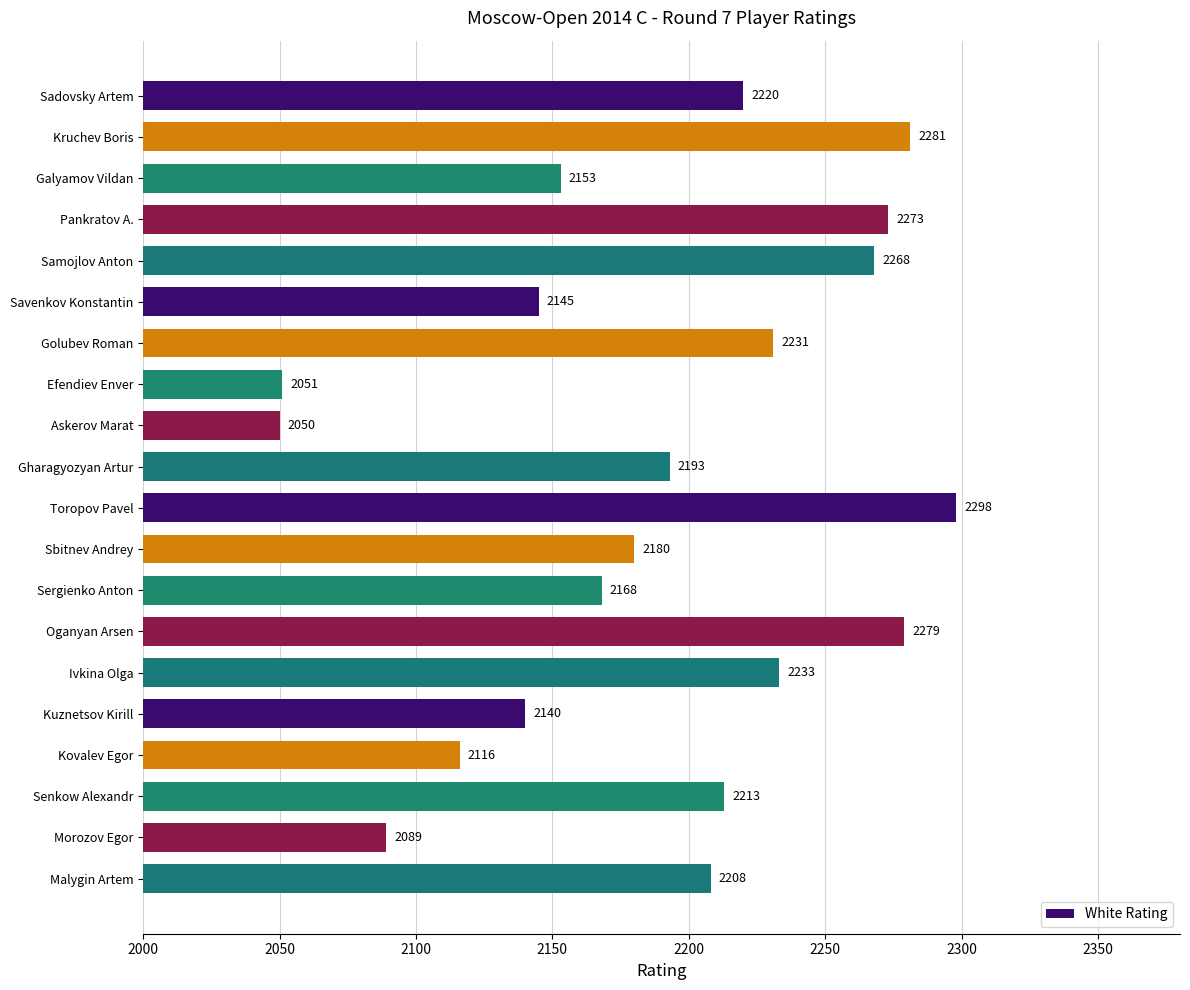

List the labels in order of value, largest first.

Toropov Pavel, Kruchev Boris, Oganyan Arsen, Pankratov A., Samojlov Anton, Ivkina Olga, Golubev Roman, Sadovsky Artem, Senkow Alexandr, Malygin Artem, Gharagyozyan Artur, Sbitnev Andrey, Sergienko Anton, Galyamov Vildan, Savenkov Konstantin, Kuznetsov Kirill, Kovalev Egor, Morozov Egor, Efendiev Enver, Askerov Marat